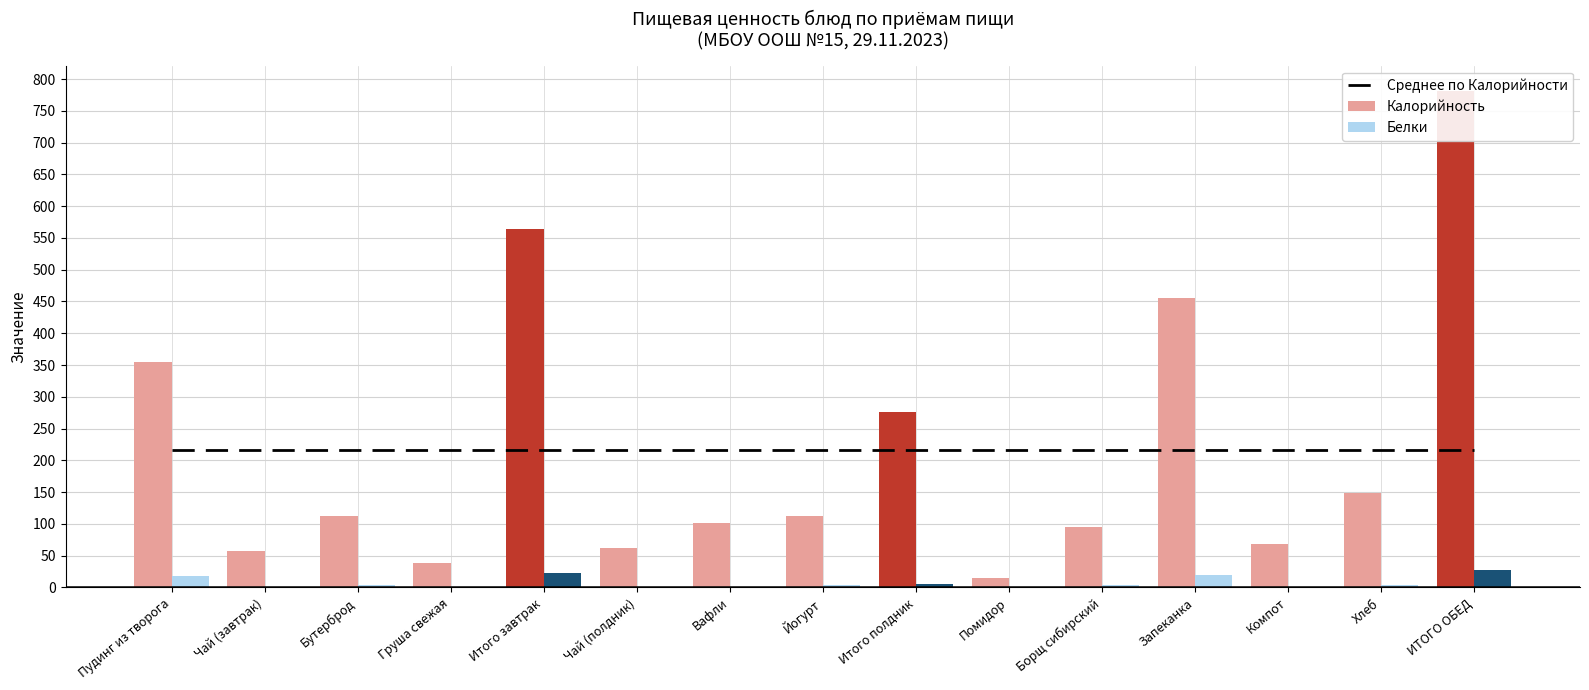

What is the total value across all series at Йогурт?

332.6